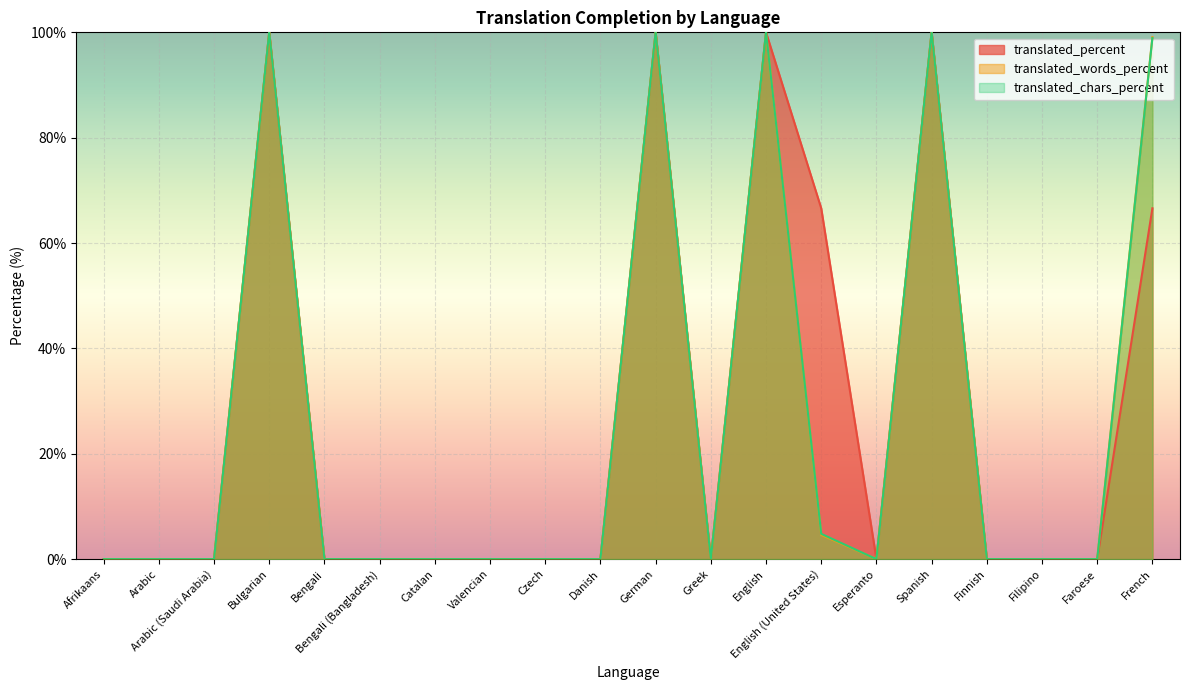

At which category does translated_percent reach its first local peak?

Bulgarian